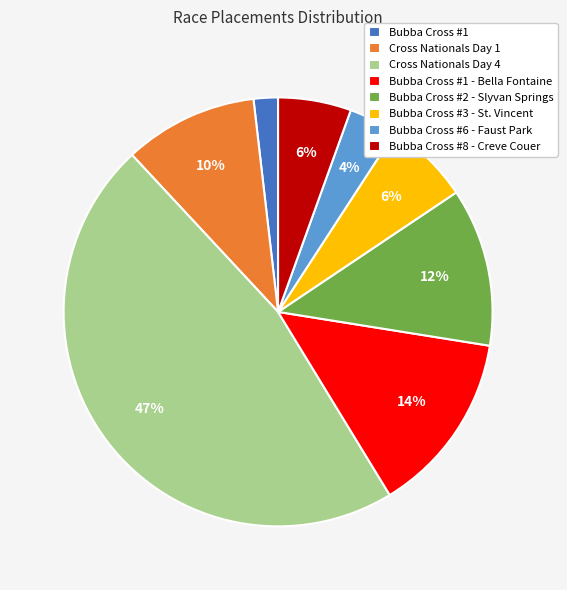

Which category has the biggest portion of the pie?

Cross Nationals Day 4